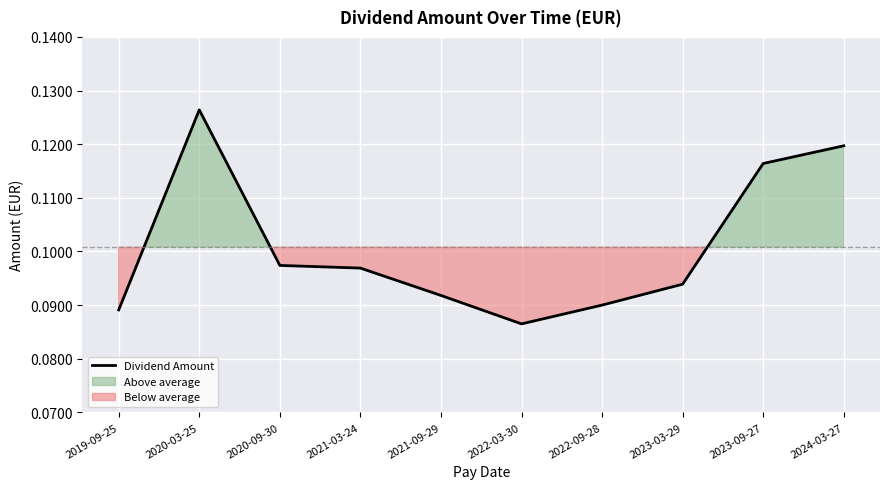

List the labels in order of value, largest first.

2020-03-25, 2024-03-27, 2023-09-27, 2020-09-30, 2021-03-24, 2023-03-29, 2021-09-29, 2022-09-28, 2019-09-25, 2022-03-30